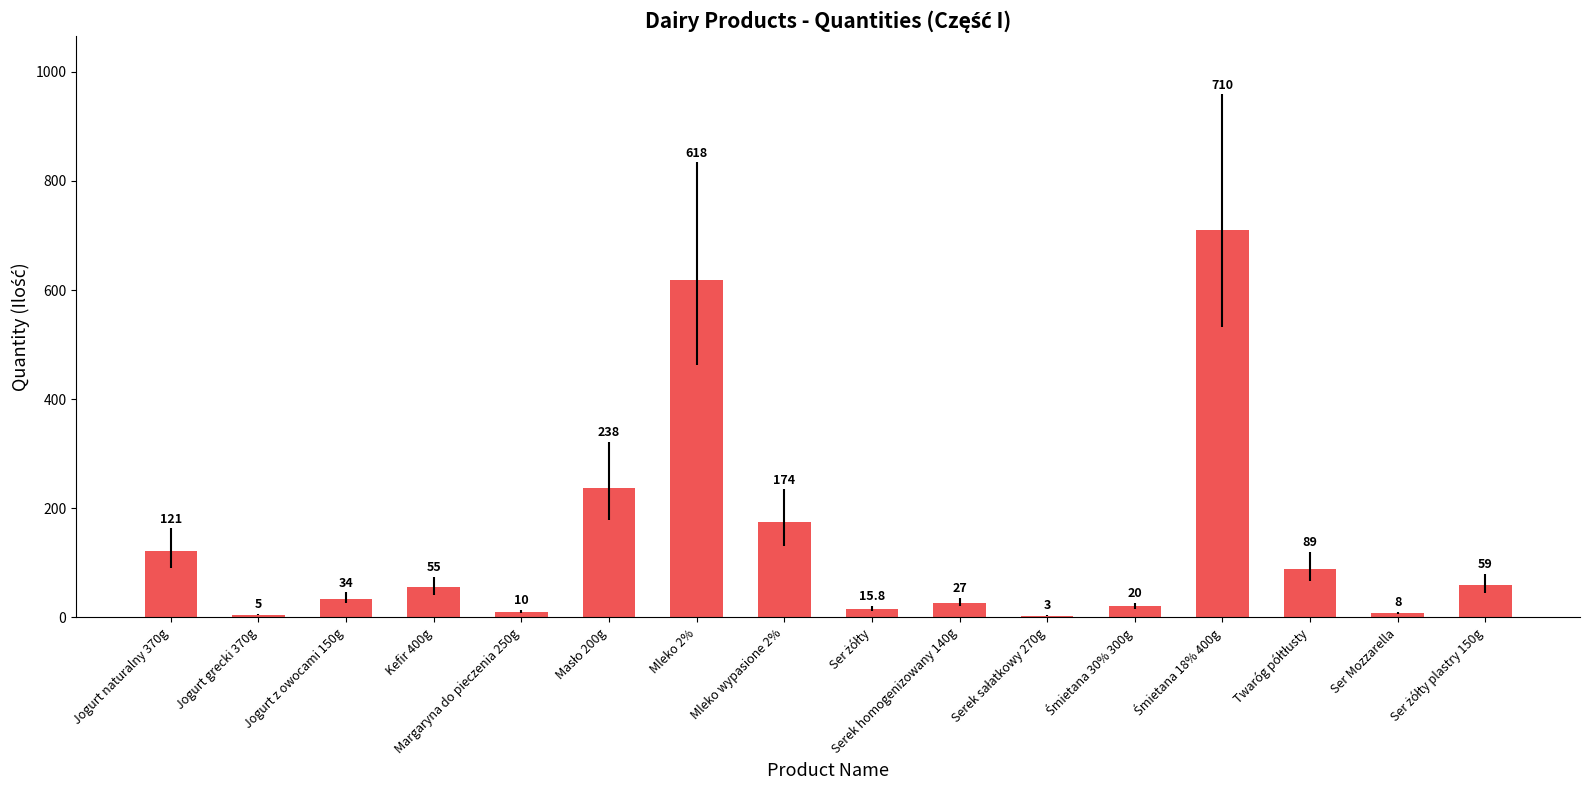

What is the greatest value displayed?

710.0